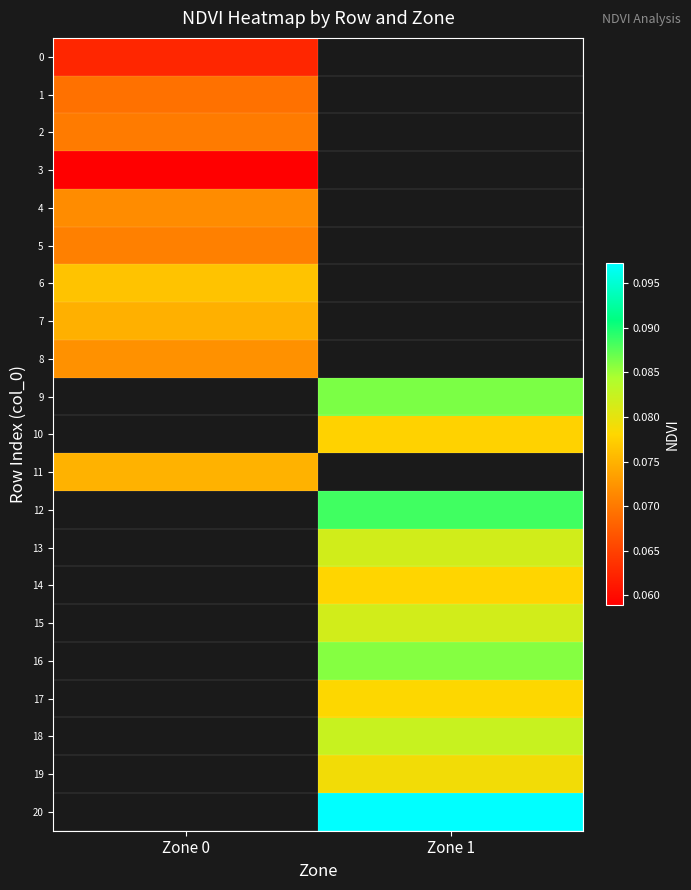

At which label is 8 closest to 0?

Zone 0